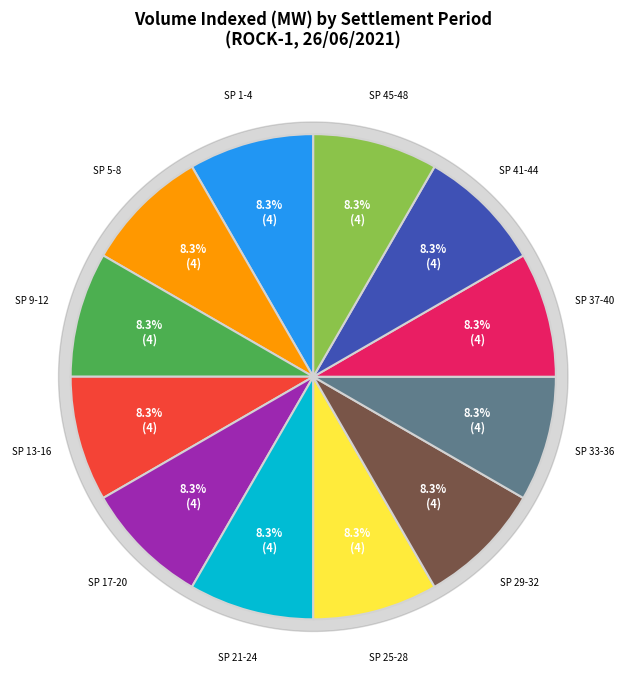

To the nearest percent, what percentage of the pie is SP 21-24?

8%